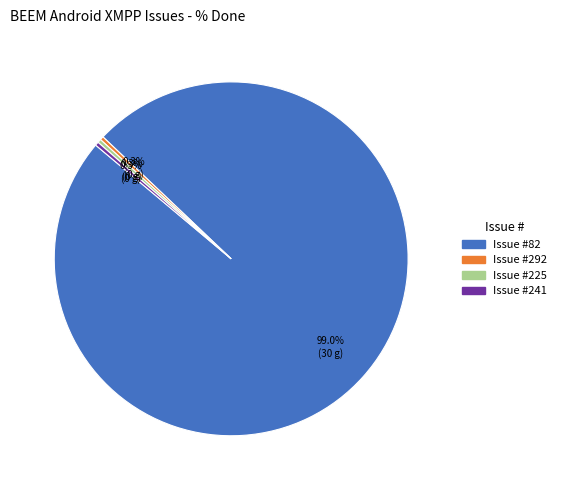

Does any single category account for the majority?

Yes